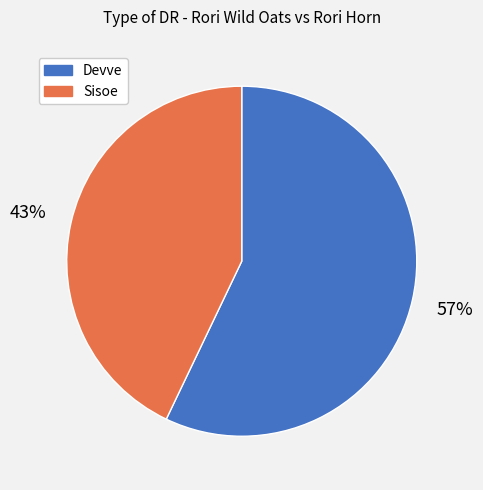

Is there a majority slice in this chart?

Yes